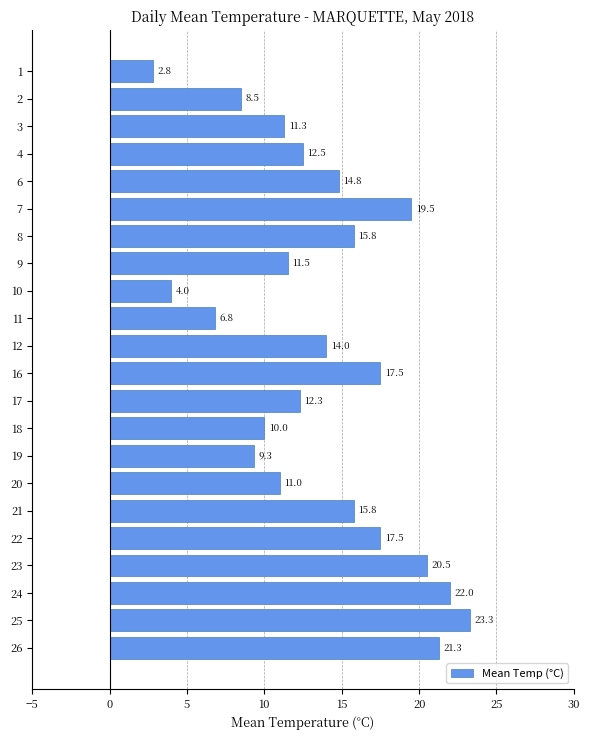

What is the greatest value displayed?

23.3